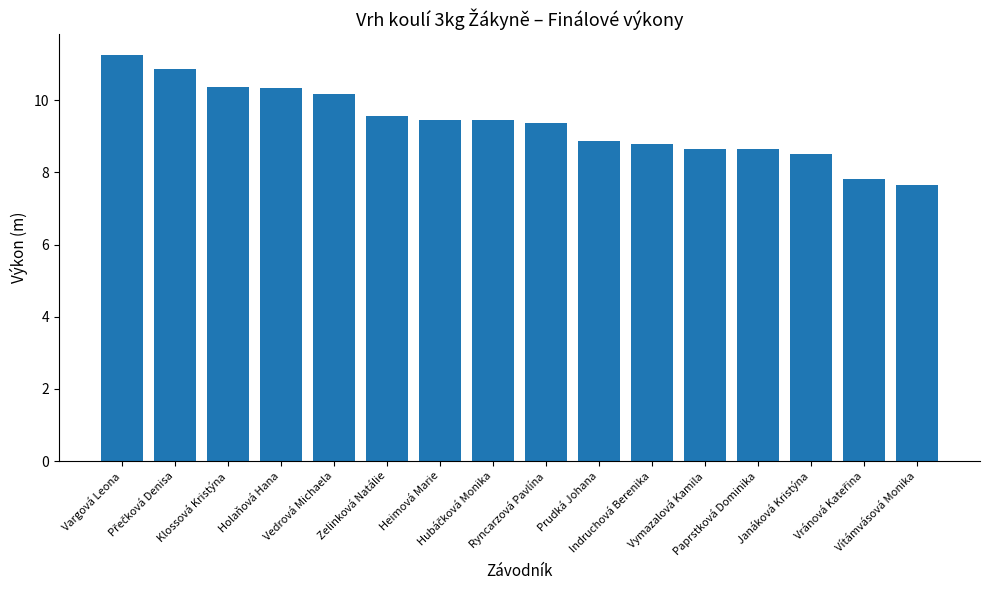

What is the difference between the maximum and minimum values?

3.6